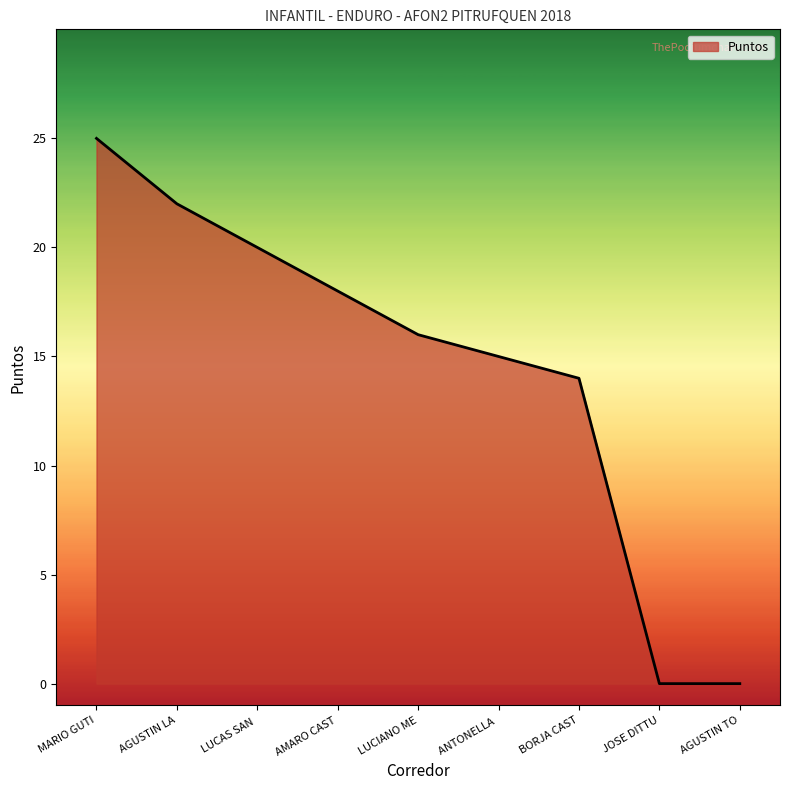

The chart shows a value of 20 at LUCAS SAN . True or false?

True